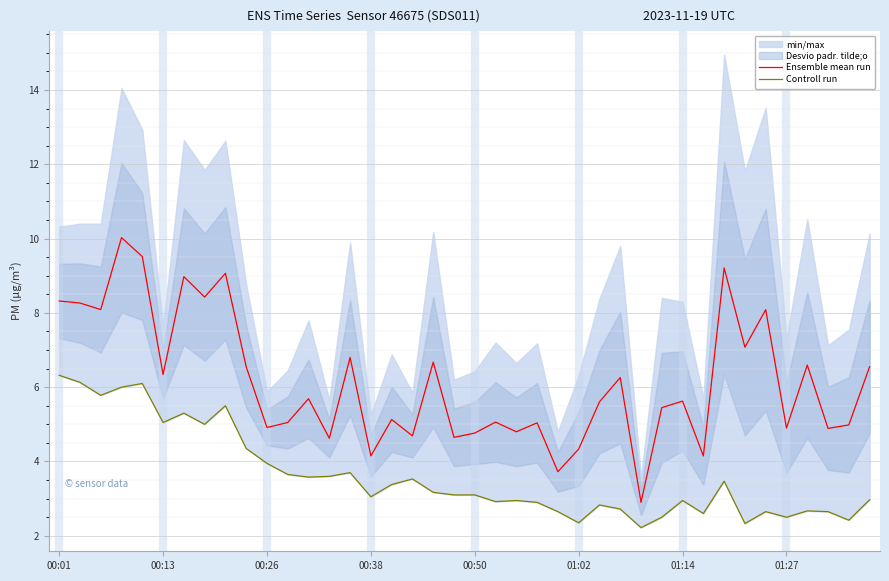

At how many categories does at least one series exceed 6?

18